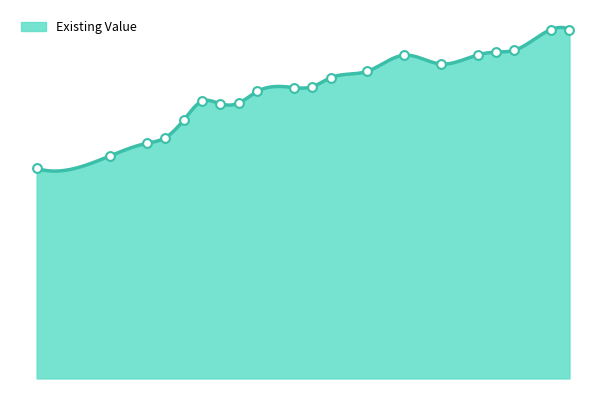

What is the change in value from 75 to 160?

+9890